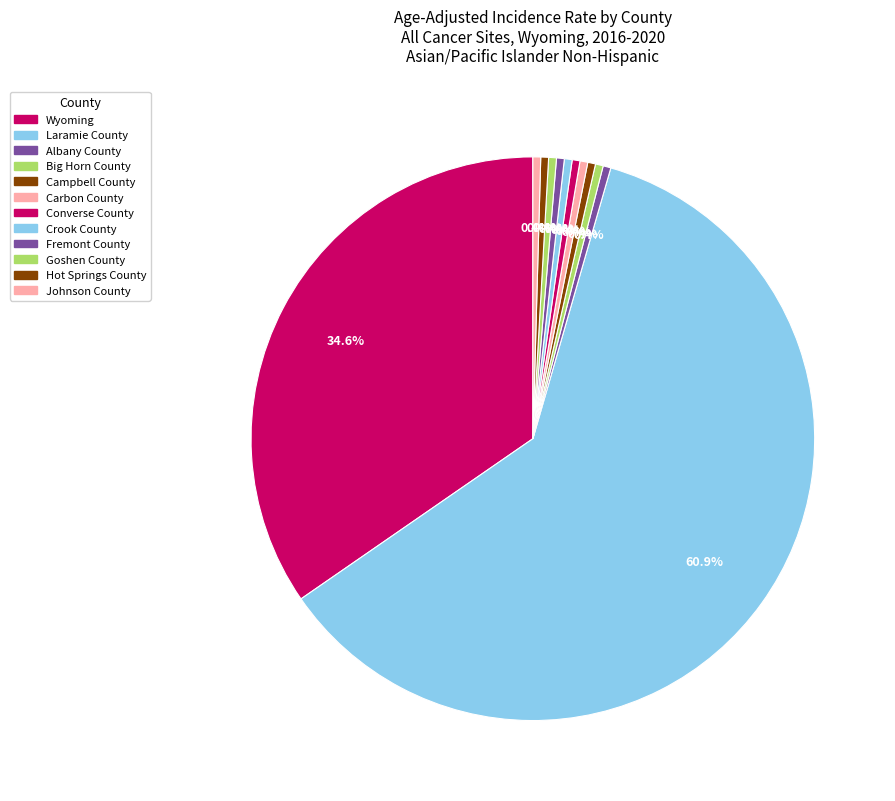

What is the ratio of the value at Campbell County to the value at Crook County?

1.0